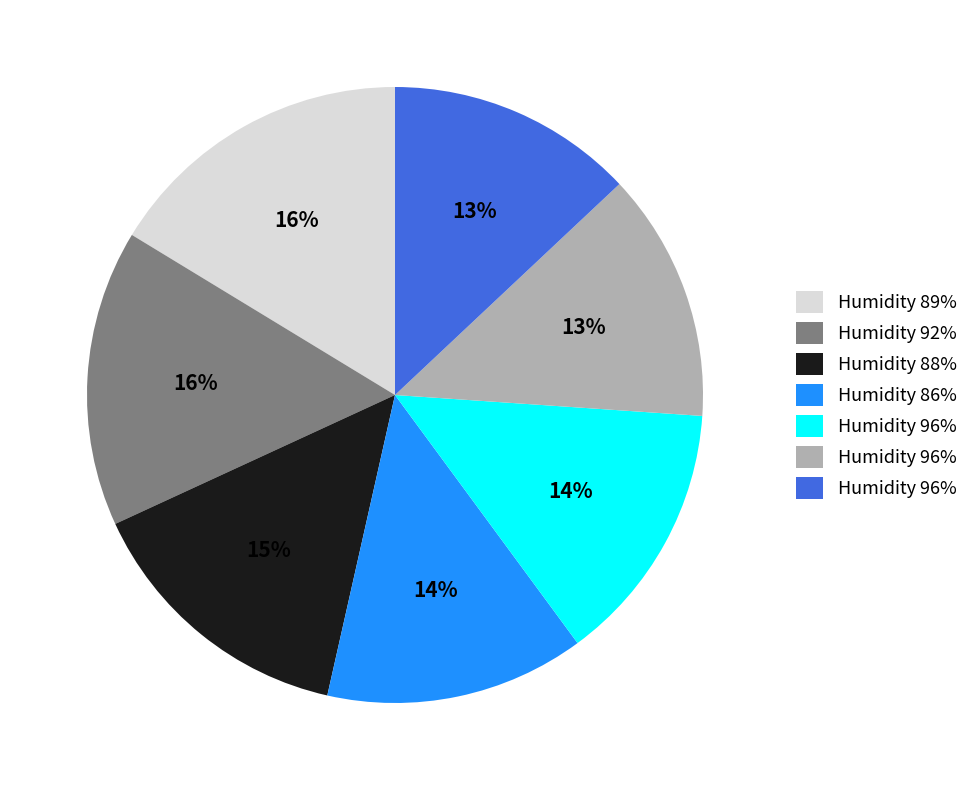

Is there any slice that represents more than half of the pie?

No